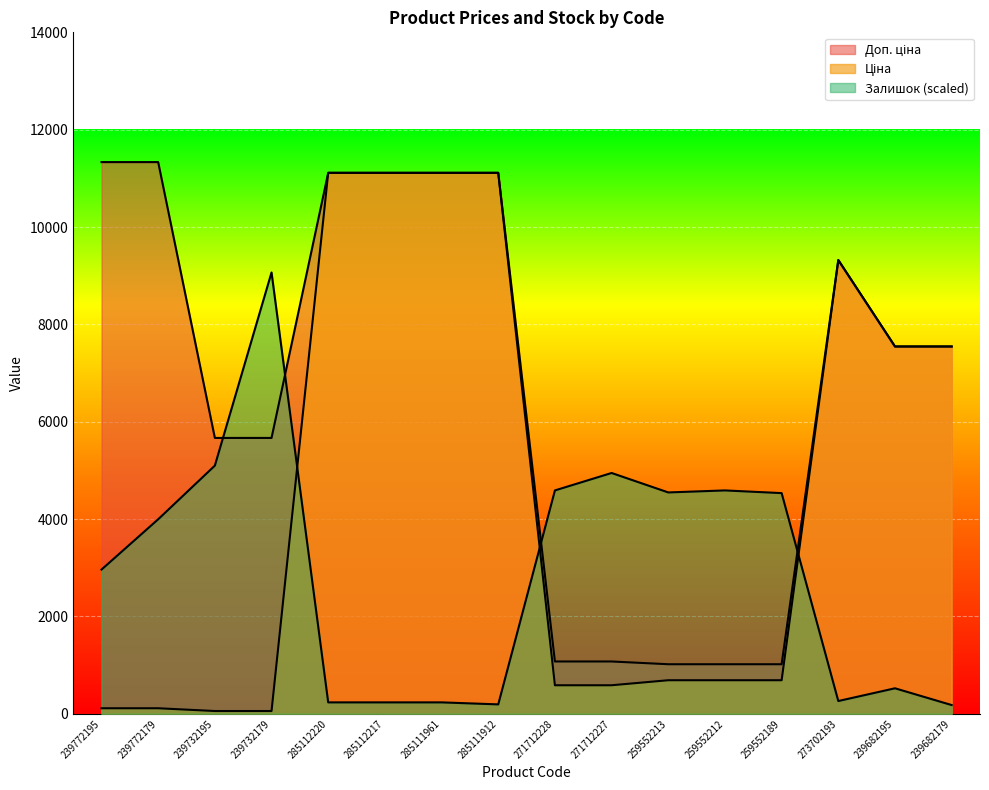

List the series in order of their overall mean, highest first.

Доп. ціна, Ціна, Залишок